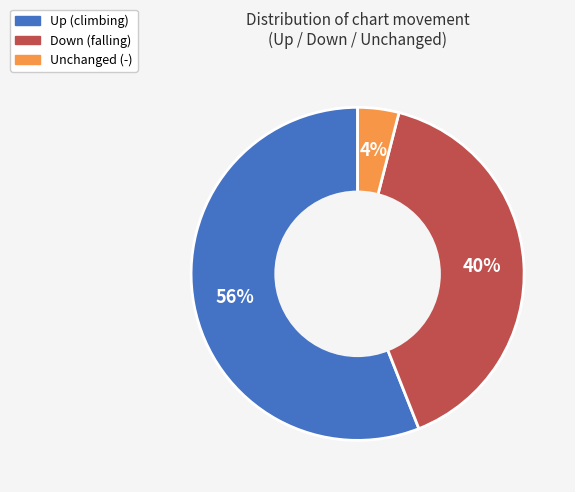

Do Down (falling) and Unchanged (-) together represent more than half of the pie?

No